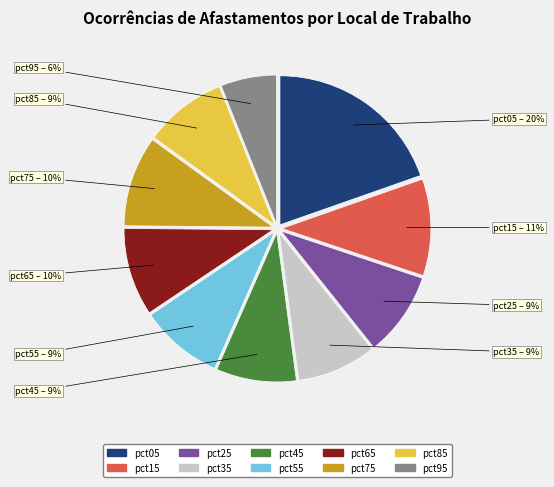

To the nearest percent, what is the average slice percentage?

10%